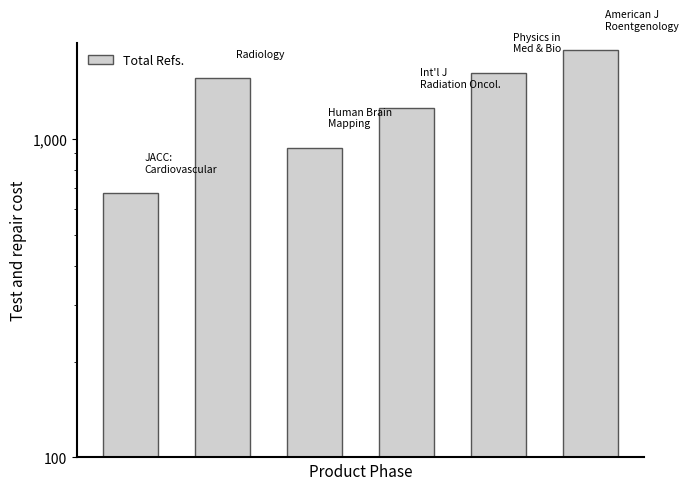

At which label does the data first exceed 1546?

4